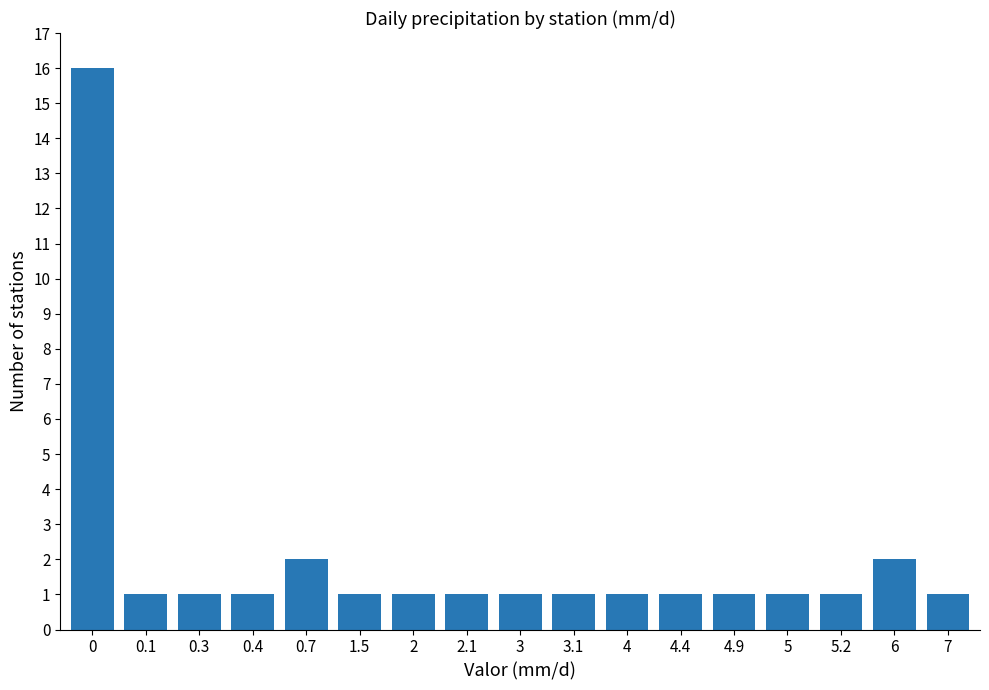

Count the number of categories in the chart.

17